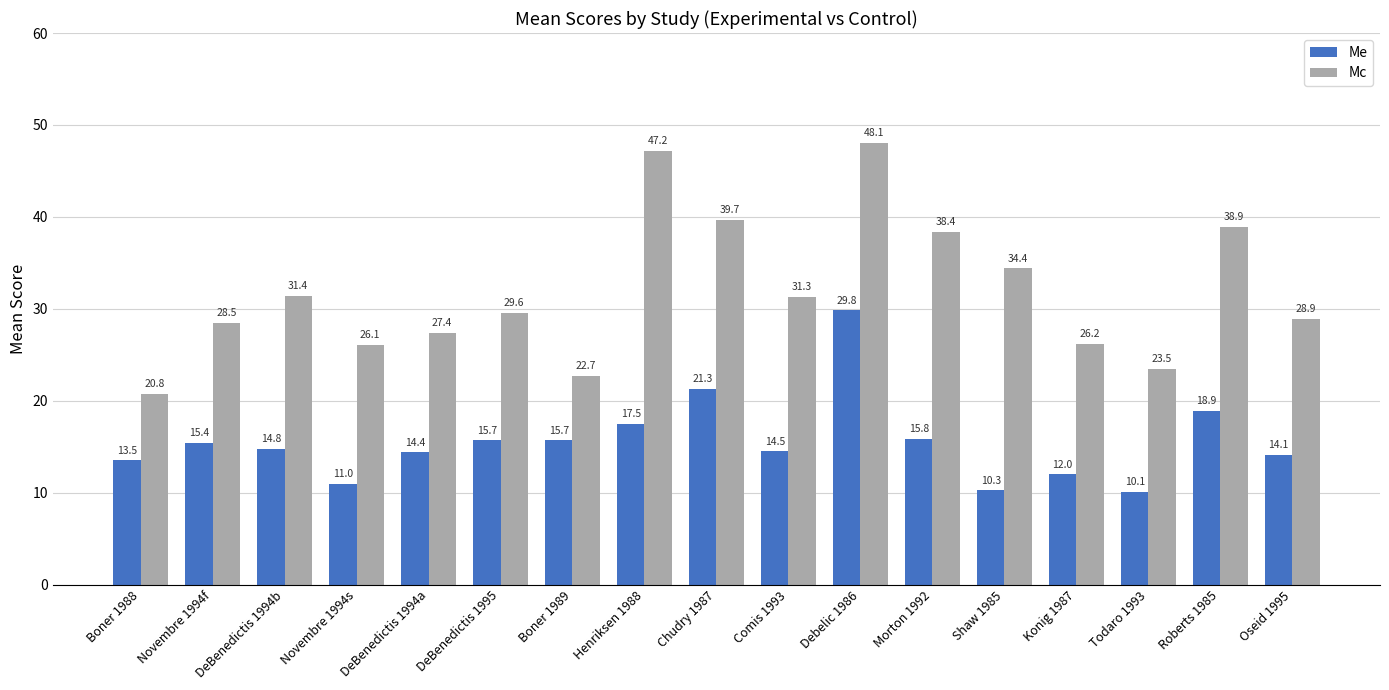

Which category has the lowest value across all series?

Todaro 1993